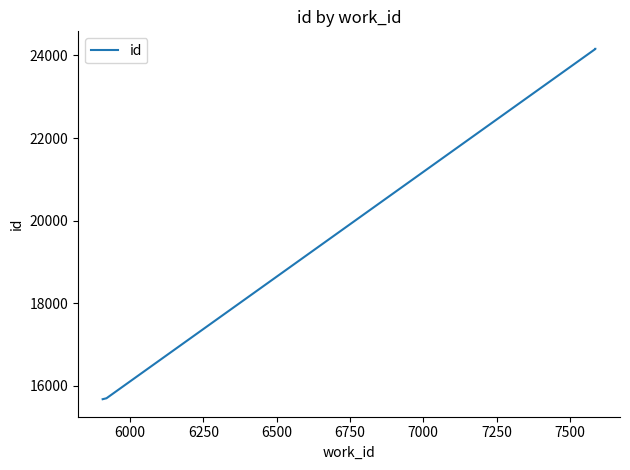

The chart shows a value of 10448 at 6250. True or false?

False